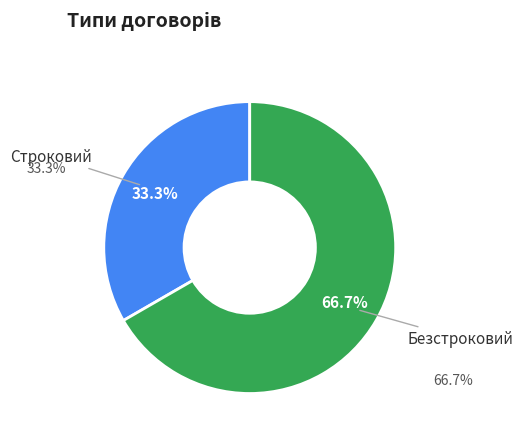

Rank the categories by value from lowest to highest.

Строковий, Безстроковий